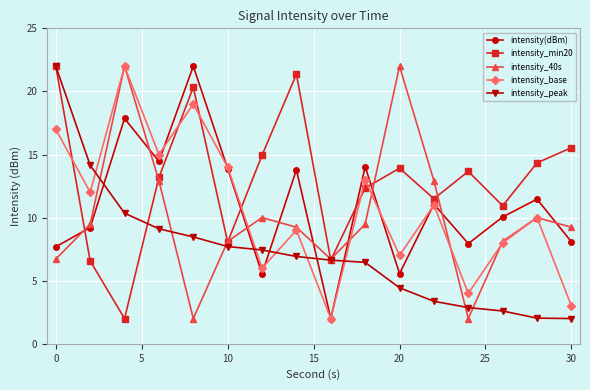

What is the value of the intensity_min20 point at the 4th from the left?

13.2